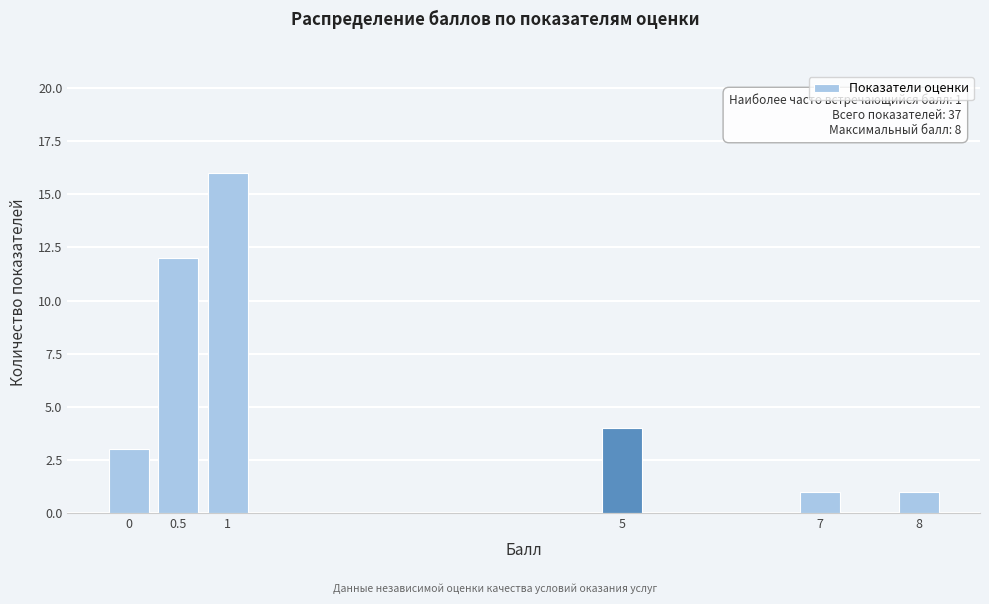

Which range on the x-axis has the tallest bar?

0.75 to 1.25